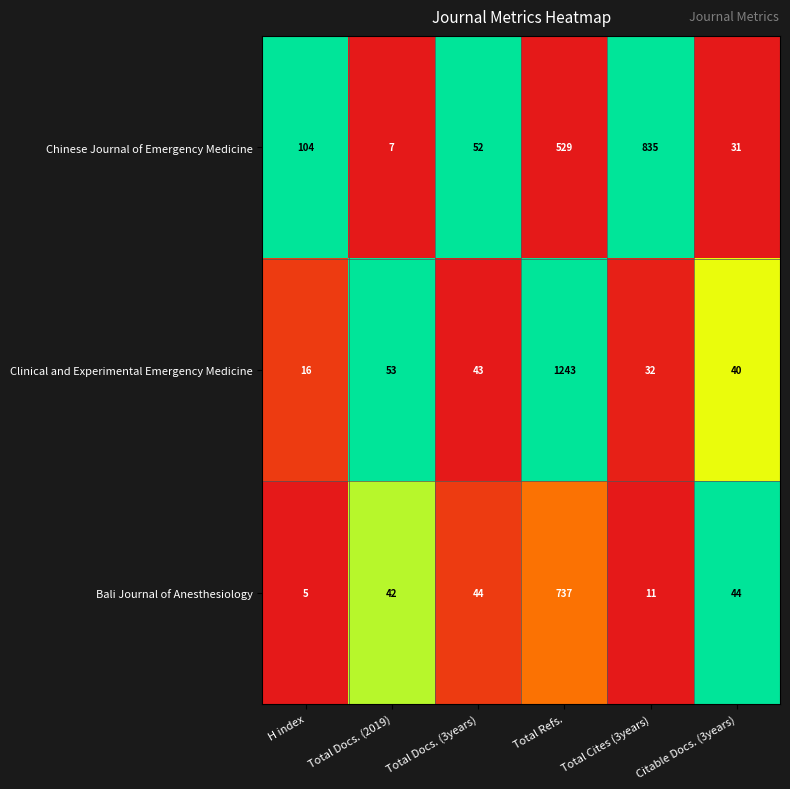

What is the greatest value displayed?

1243